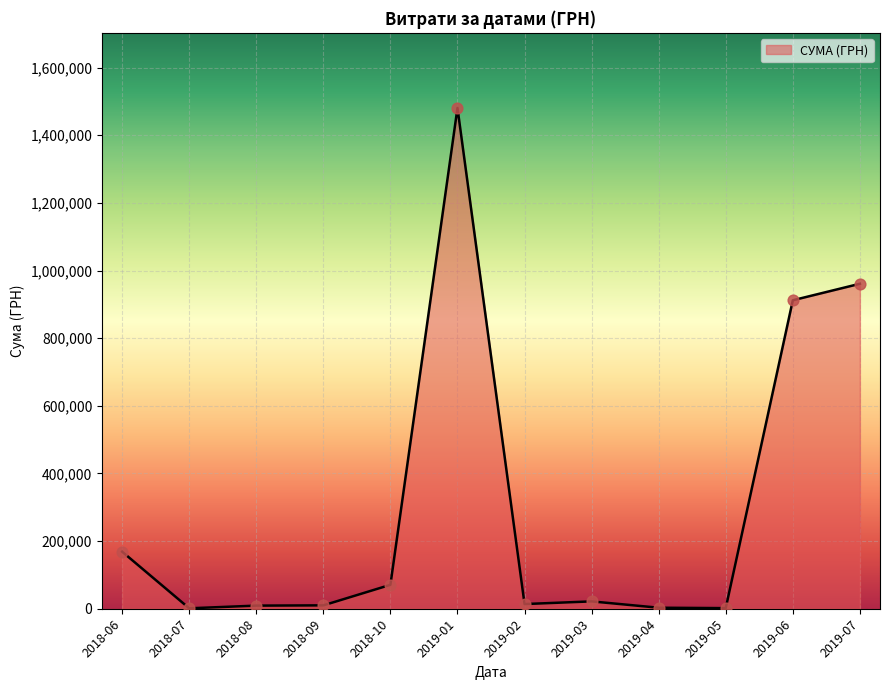

Which has a higher value, 2018-10 or 2019-07?

2019-07